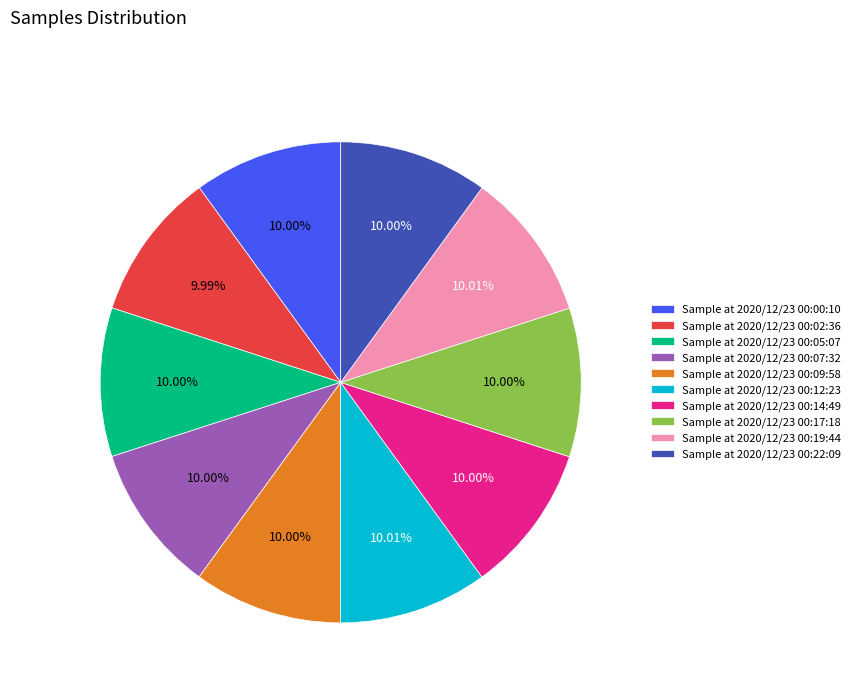

Do Sample at 2020/12/23 00:12:23 and Sample at 2020/12/23 00:09:58 together represent more than half of the pie?

No